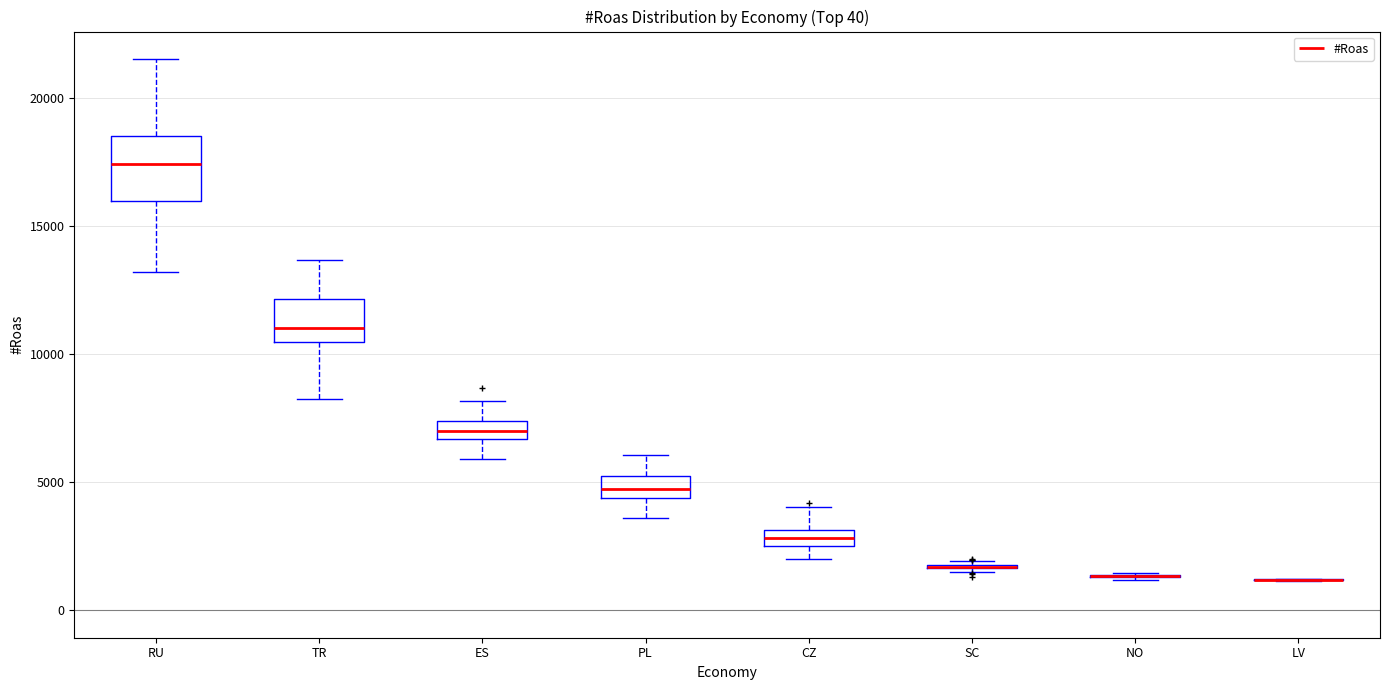

Comparing the boxes themselves (not the whiskers), which one is the tallest?

RU